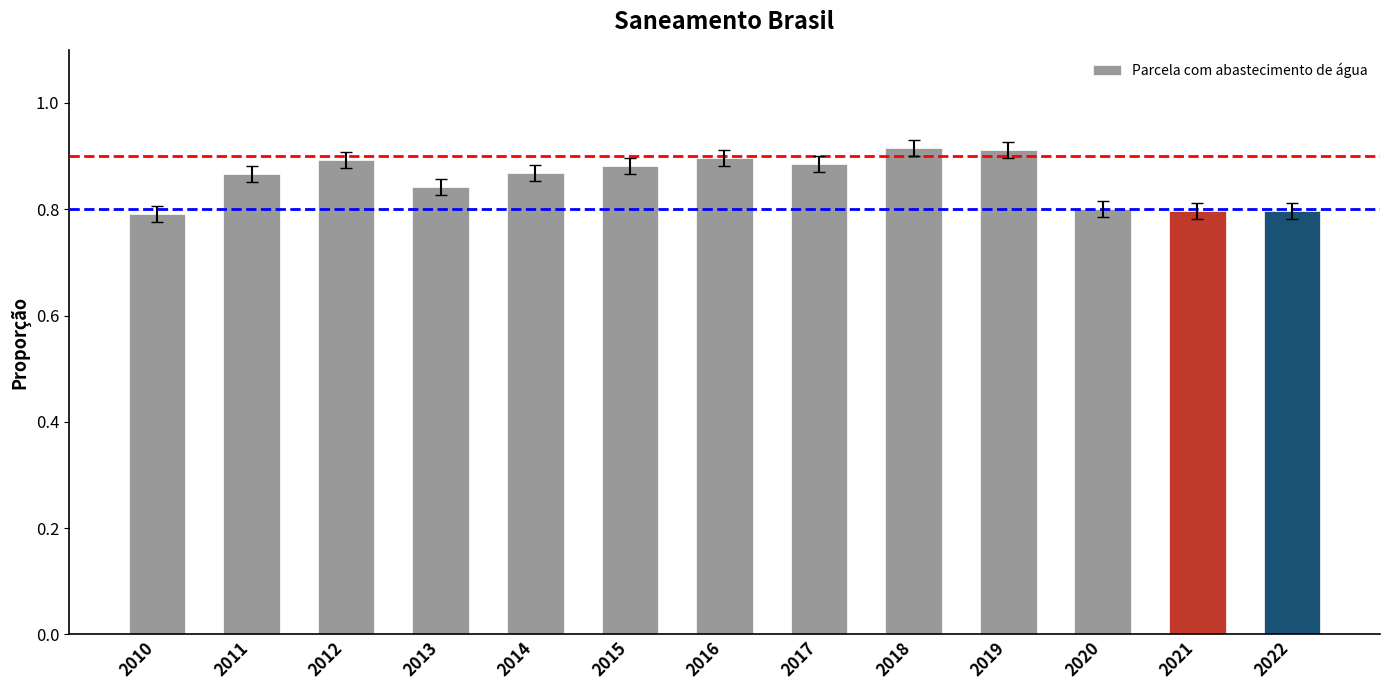

Which has a higher value, 2013 or 2016?

2016